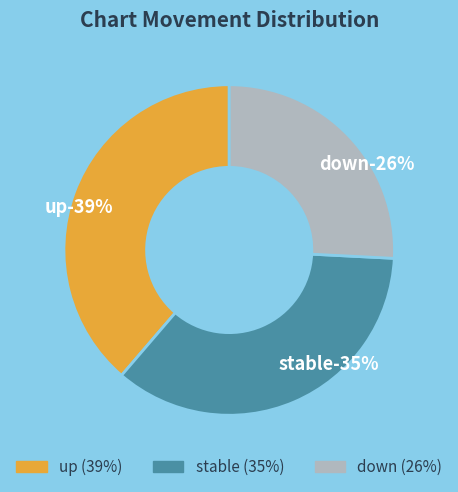

Is it true that down is 26% of the pie?

True